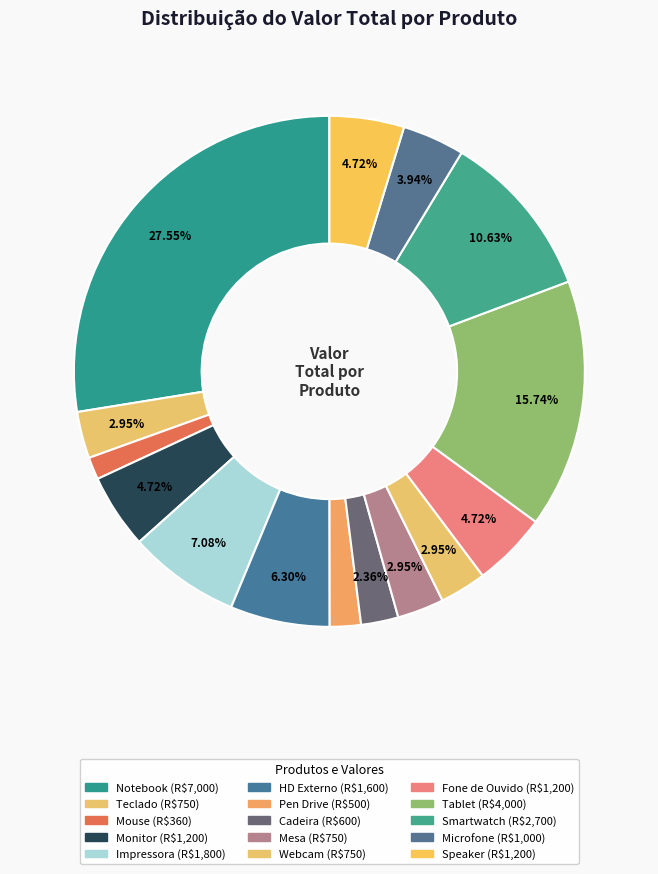

To the nearest percent, what portion does Microfone represent?

4%